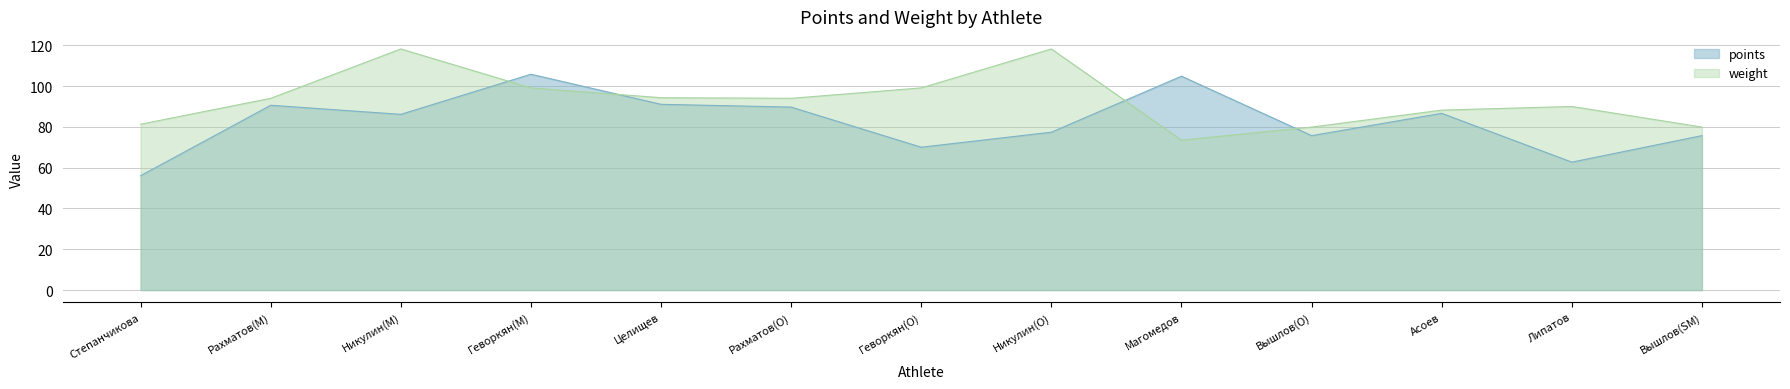

Is the value of weight at Целищев greater than the value of points at Степанчикова?

Yes